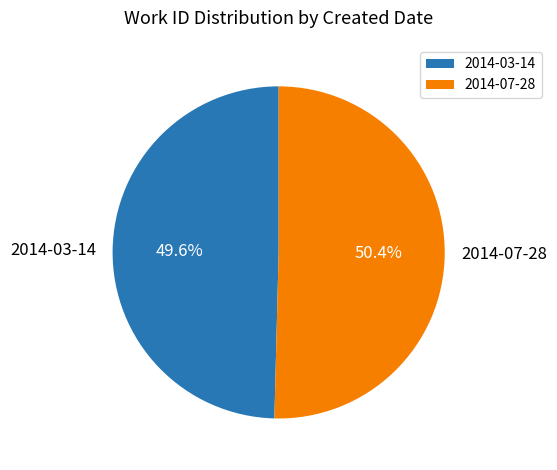

Rank the categories by value from highest to lowest.

2014-07-28, 2014-03-14